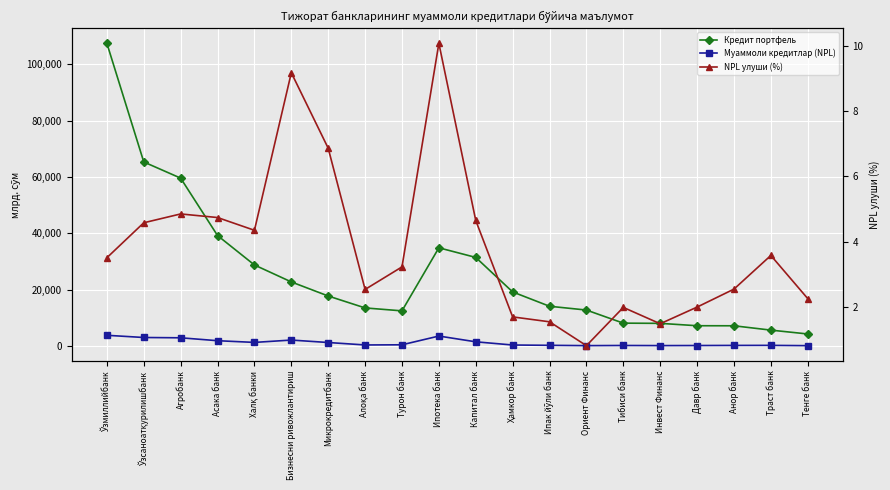

What is the value of the Муаммоли кредитлар (NPL) point at the 18th from the left?

182.4